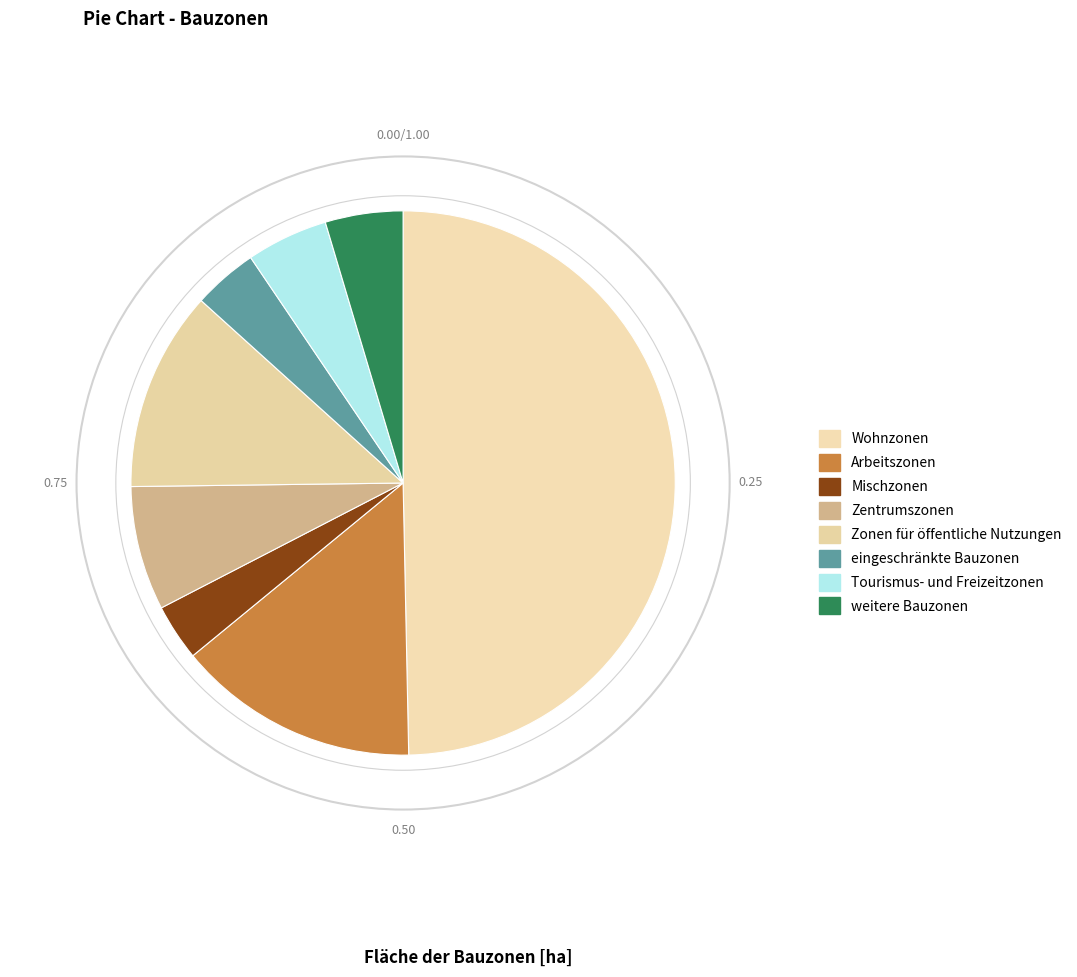

Which slice is the largest?

Wohnzonen